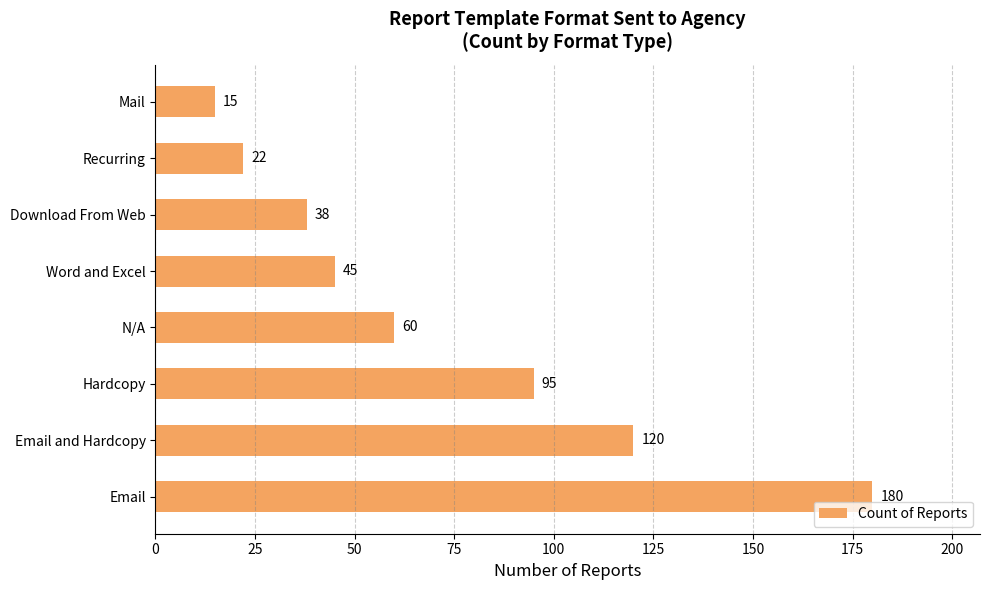

How many bars are there in total?

8